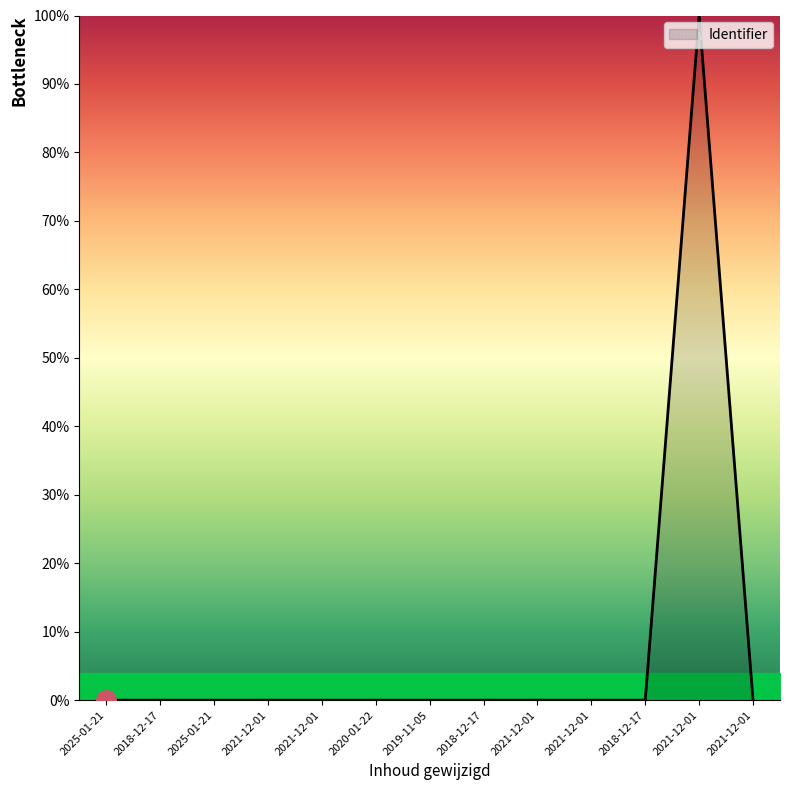

Rank the categories by value from highest to lowest.

2021-12-01, 2021-12-01, 2018-12-17, 2021-12-01, 2021-12-01, 2018-12-17, 2019-11-05, 2020-01-22, 2021-12-01, 2021-12-01, 2025-01-21, 2018-12-17, 2025-01-21